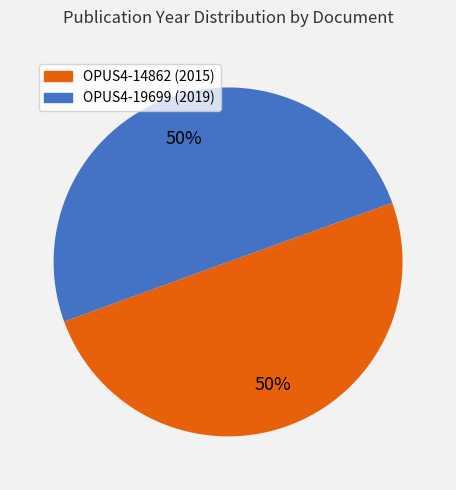

To the nearest percent, what is the combined percentage of OPUS4-14862 and OPUS4-19699?

100%